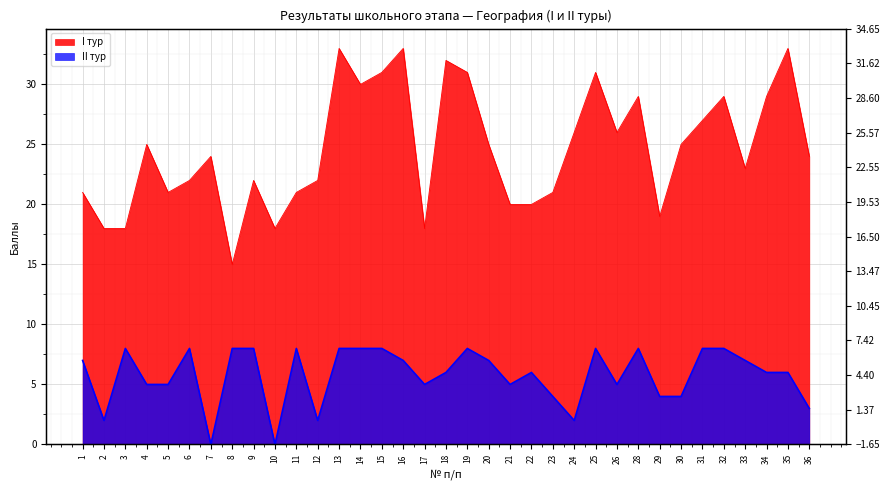

What is the difference between the maximum and second lowest values in the I тур series?

15